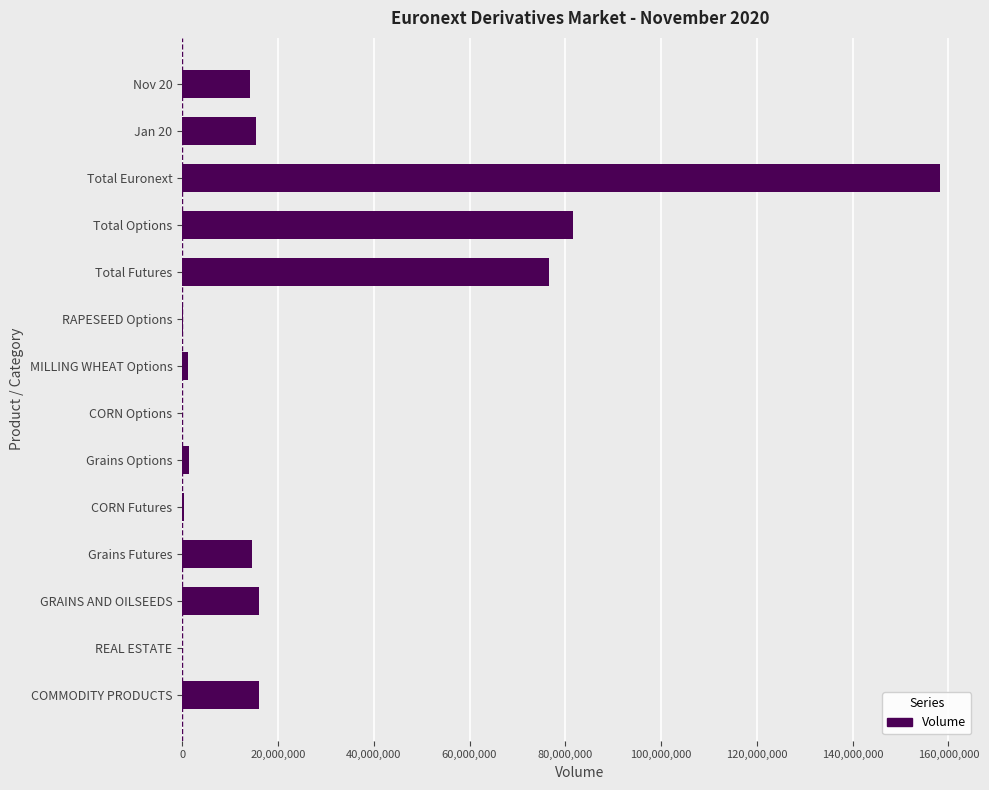

What is the sum of all values?

395711113